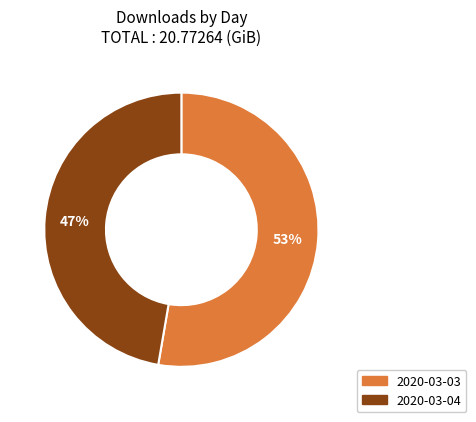

What percentage is the 2020-03-04 slice, to the nearest percent?

47%